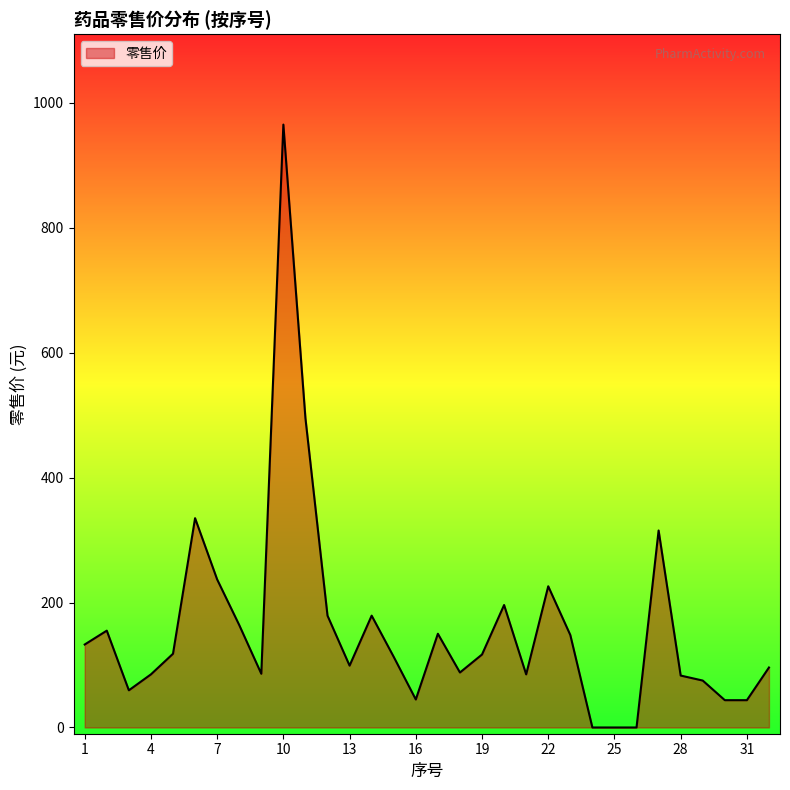

What is the maximum value shown in the chart?

965.0